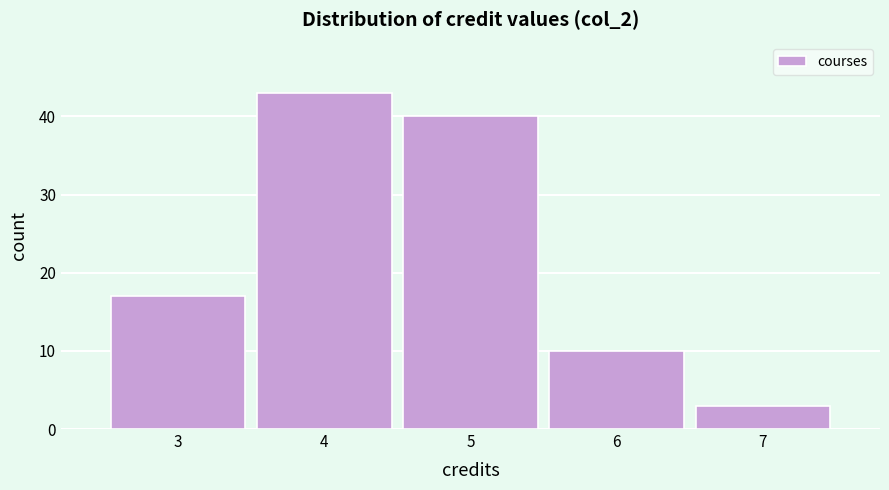

Which range on the x-axis has the tallest bar?

3.5 to 4.5